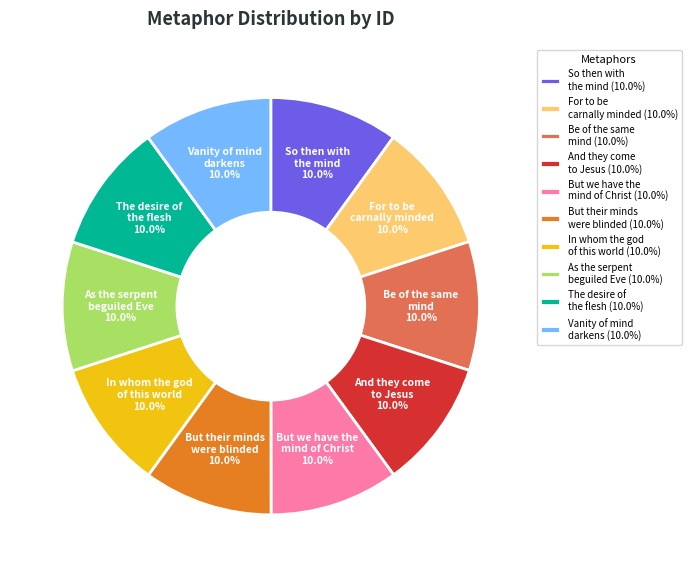

How much of the chart is everything except But we have the mind of Christ?

90.0%